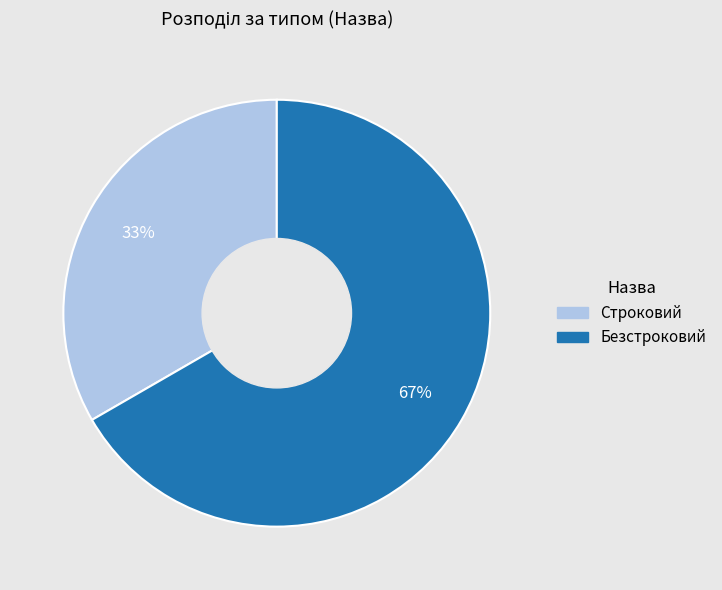

Which slice is the largest?

Безстроковий